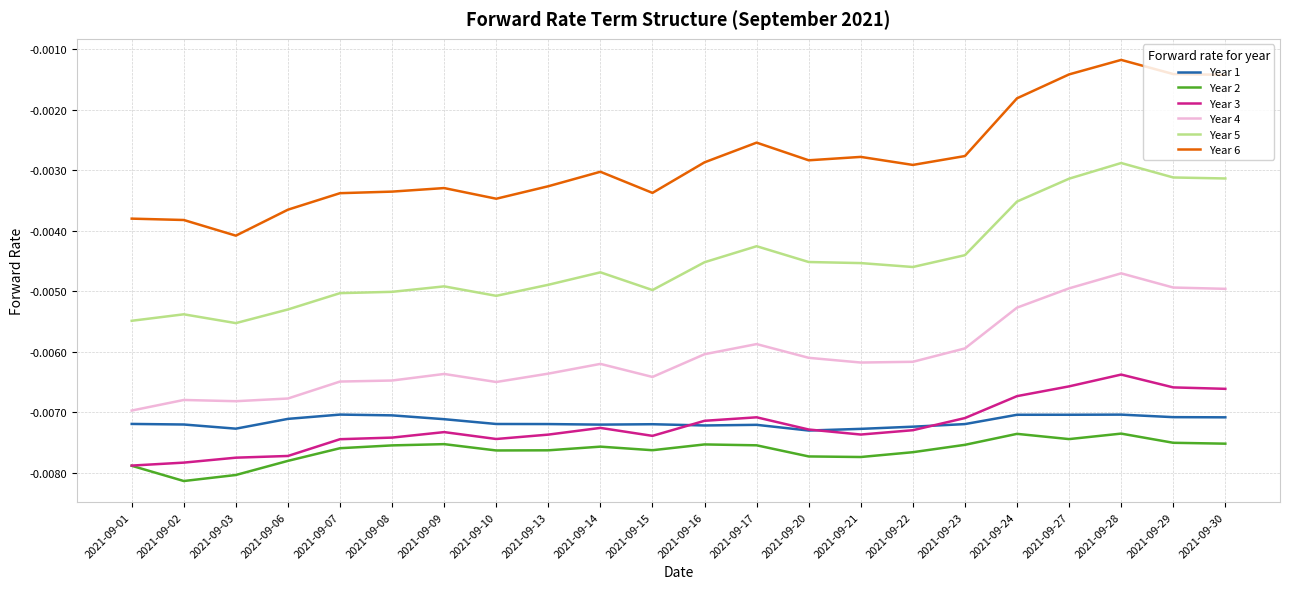

At which category is the sum across all series the highest?

2021-09-28